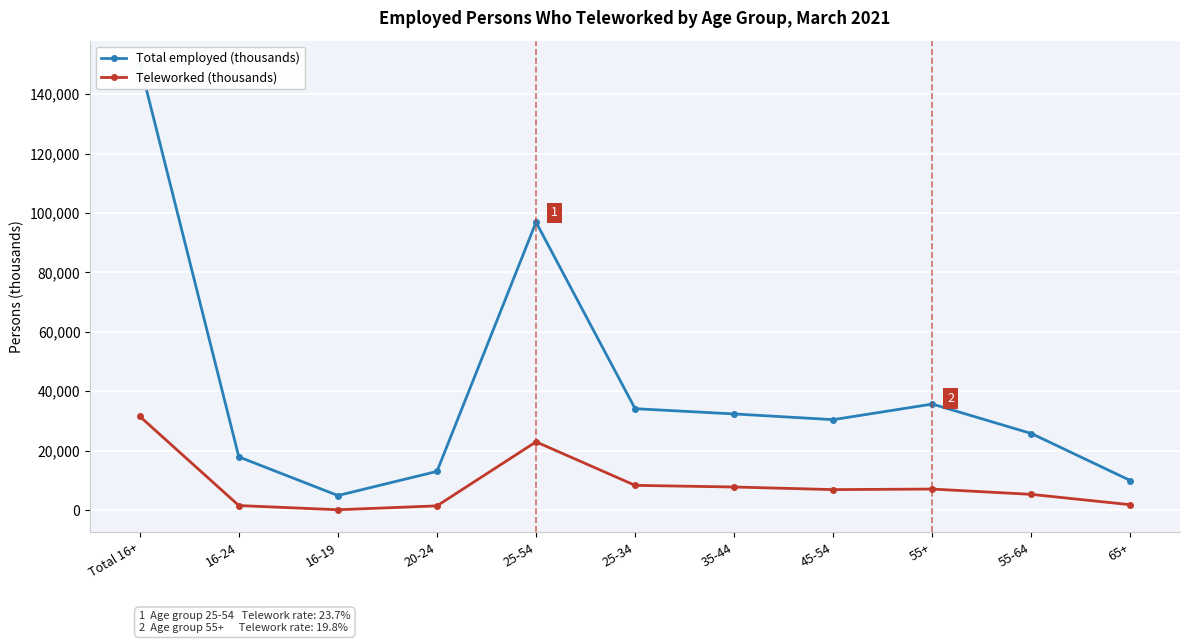

How many lines are shown in the chart?

2